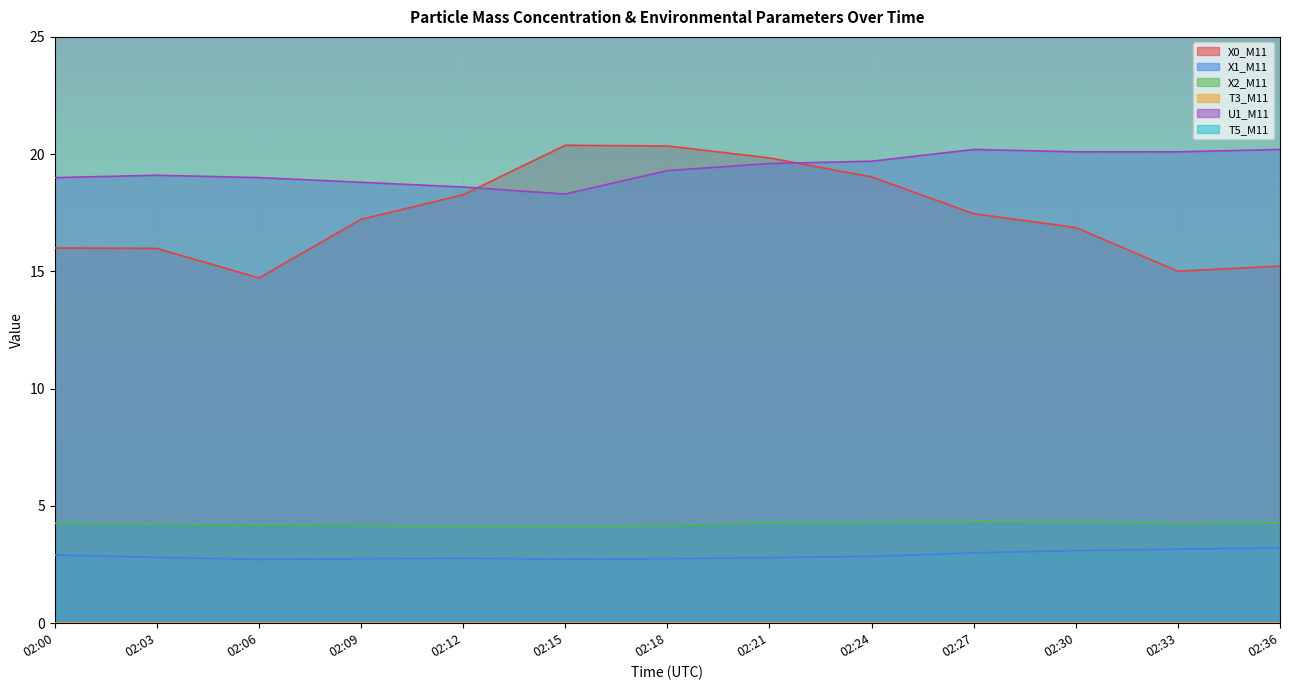

At which category does X2_M11 reach its first local valley?

02:12